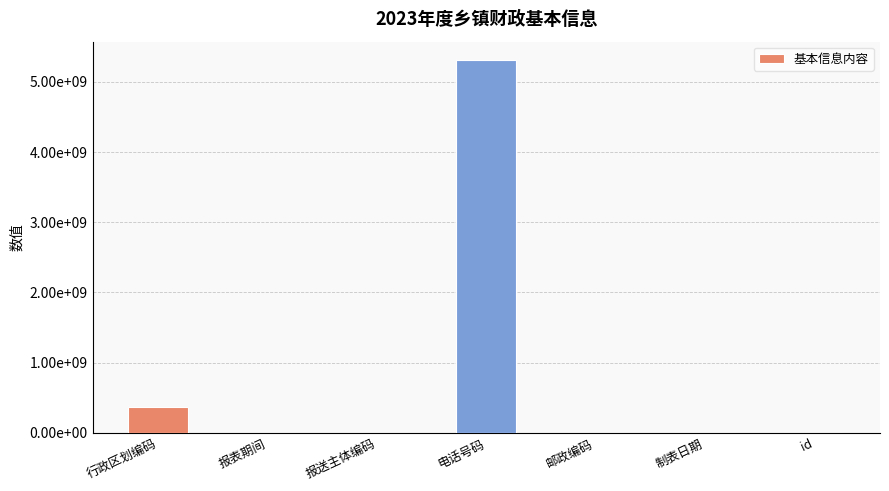

What position from the left is 邮政编码?

5